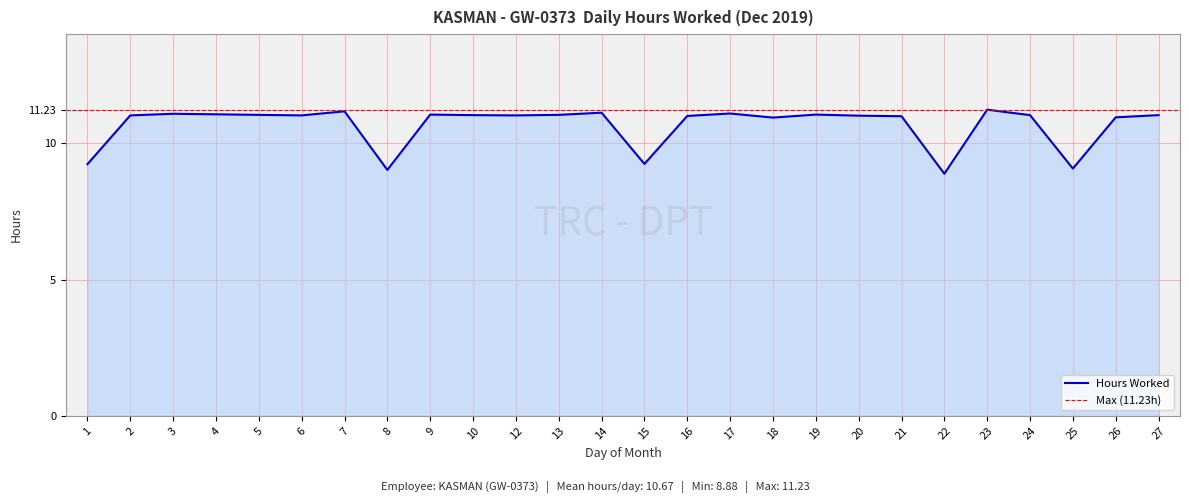

What is the difference between the second highest and second lowest values?

2.2